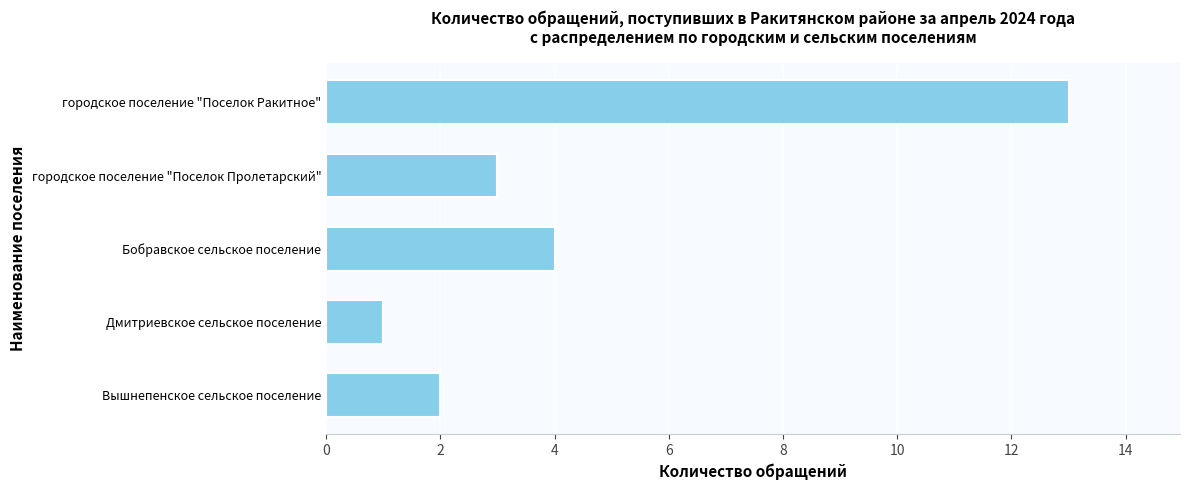

Reading top to bottom, list all the values displayed in this chart.

13	3	4	1	2